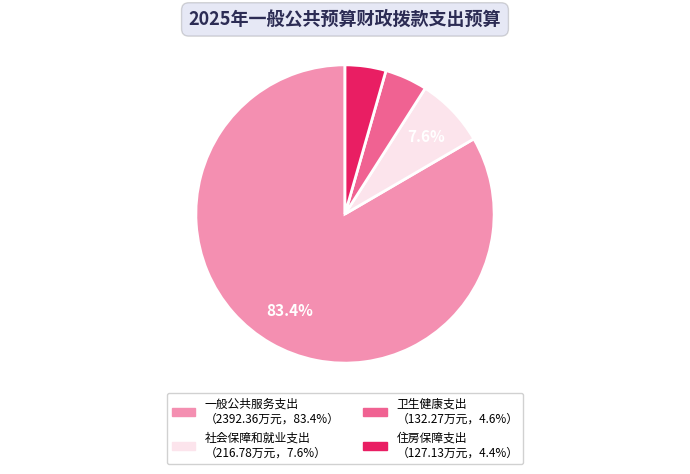

Does 一般公共服务支出 account for over 50% of the chart?

Yes